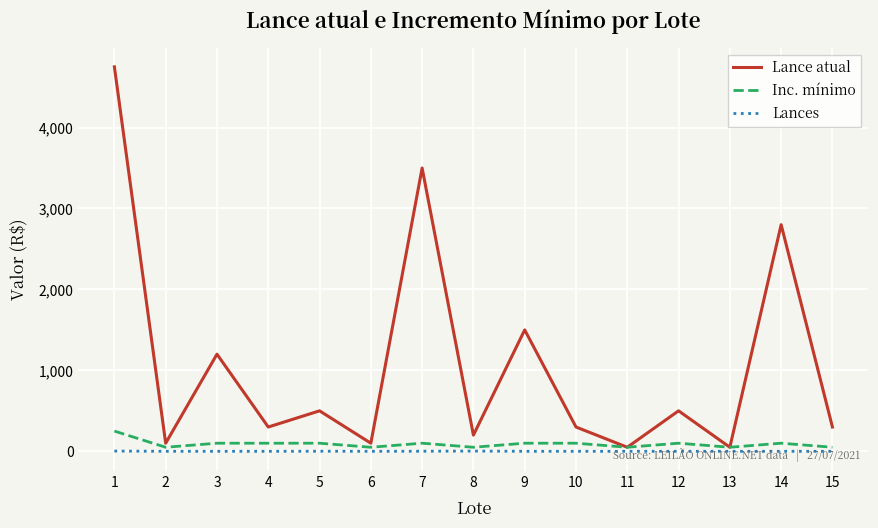

What is the maximum value shown in the chart?

4750